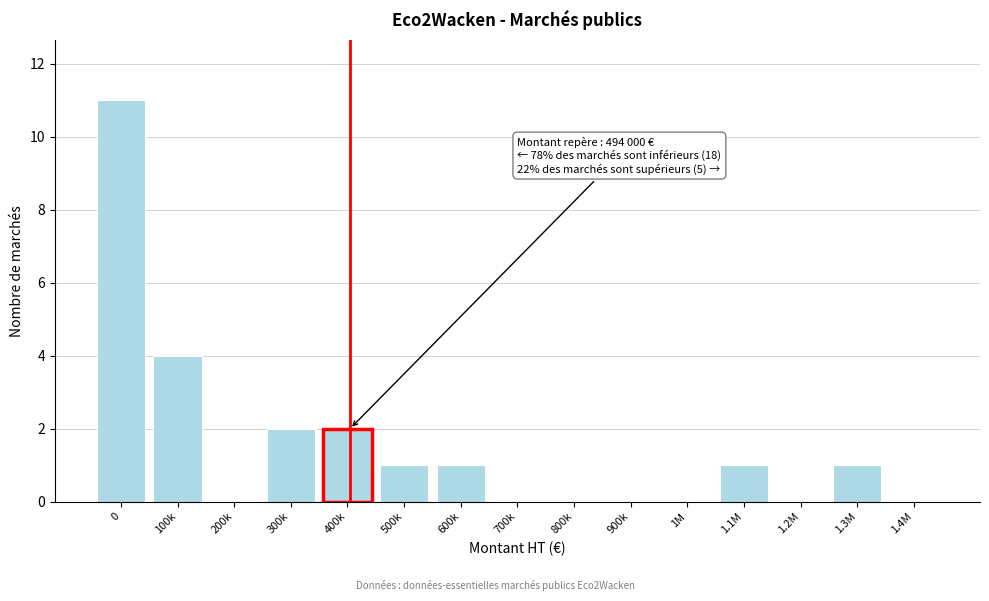

Reading right to left, transcribe all the data shown in this chart.

1.4M=0	1.3M=1	1.2M=0	1.1M=1	1M=0	900k=0	800k=0	700k=0	600k=1	500k=1	400k=2	300k=2	200k=0	100k=4	0=11